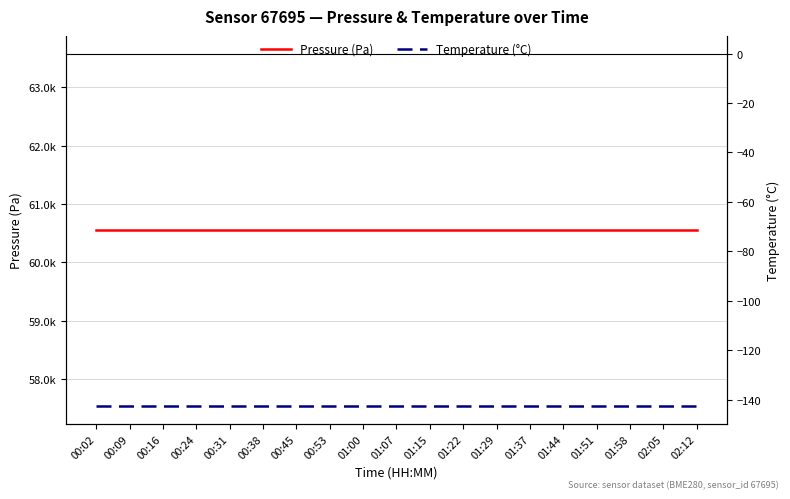

At how many categories does at least one series exceed 28914?

19